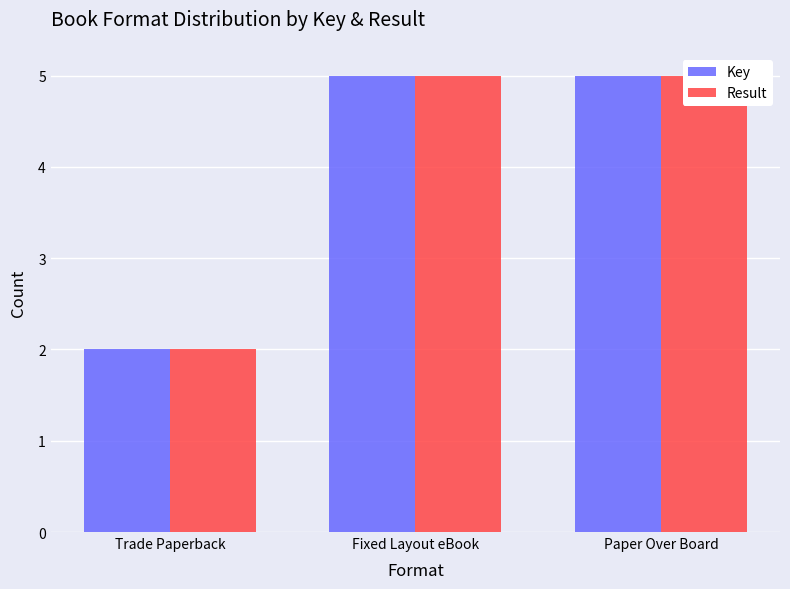

What is the sum of the Key values at Trade Paperback and Paper Over Board?

7